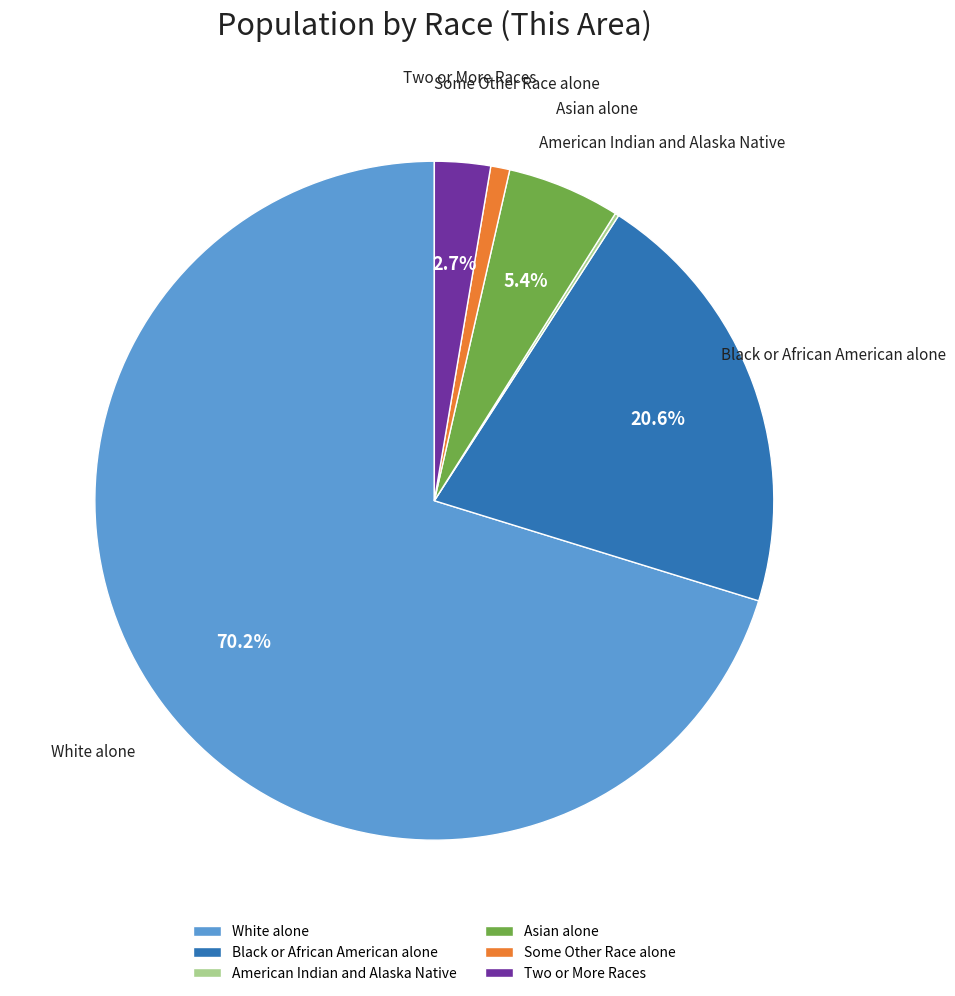

To the nearest percent, what is the combined percentage of Some Other Race alone and White alone?

71%